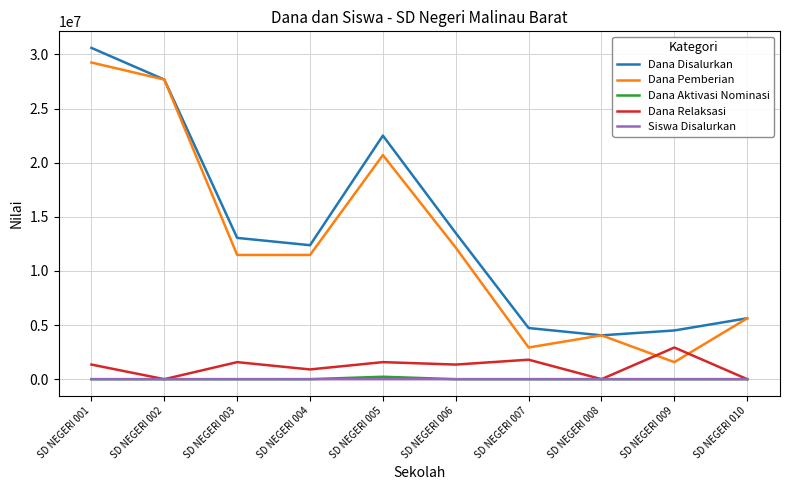

How many lines are shown in the chart?

5